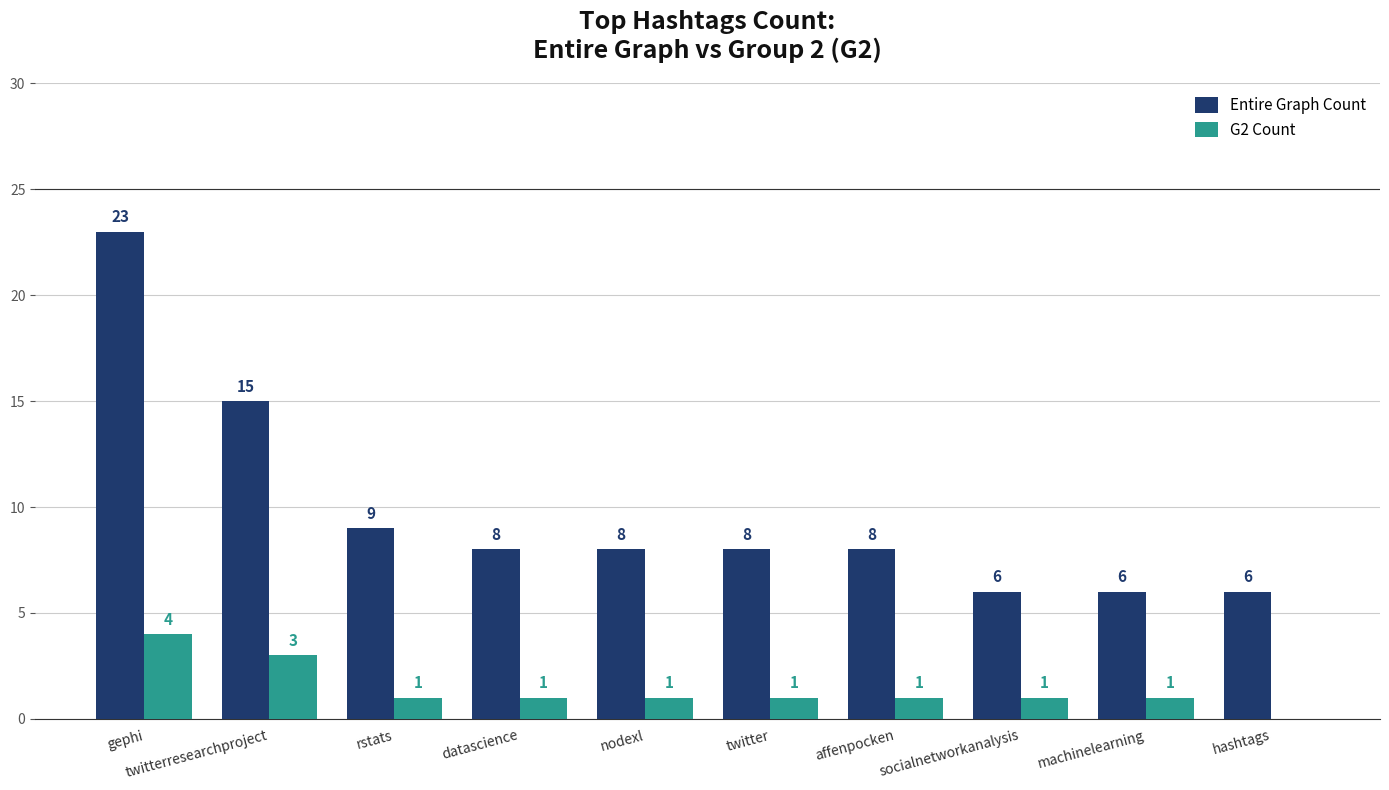

At which label does Entire Graph Count reach its peak?

gephi